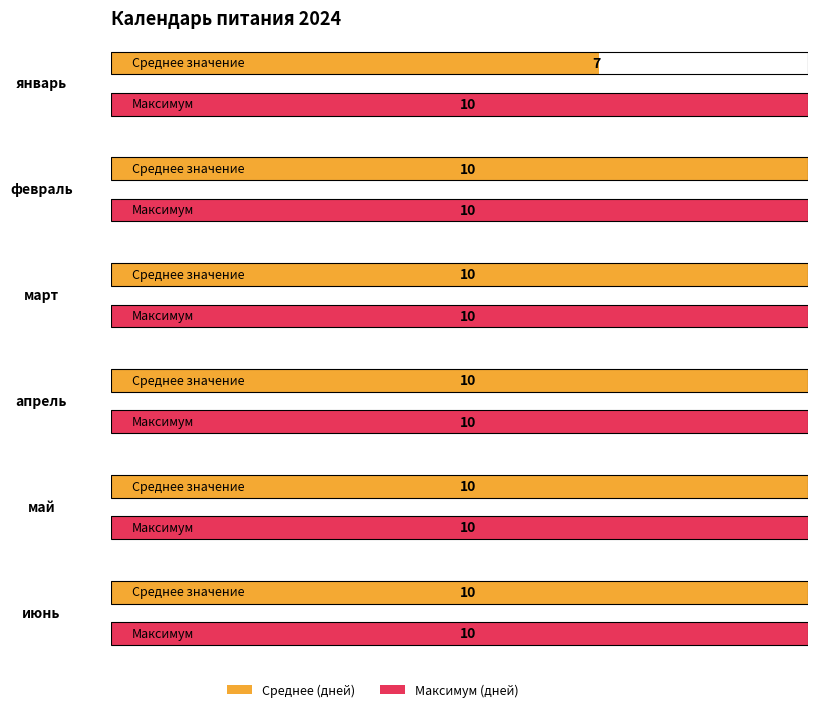

At which label does май first exceed 6?

6